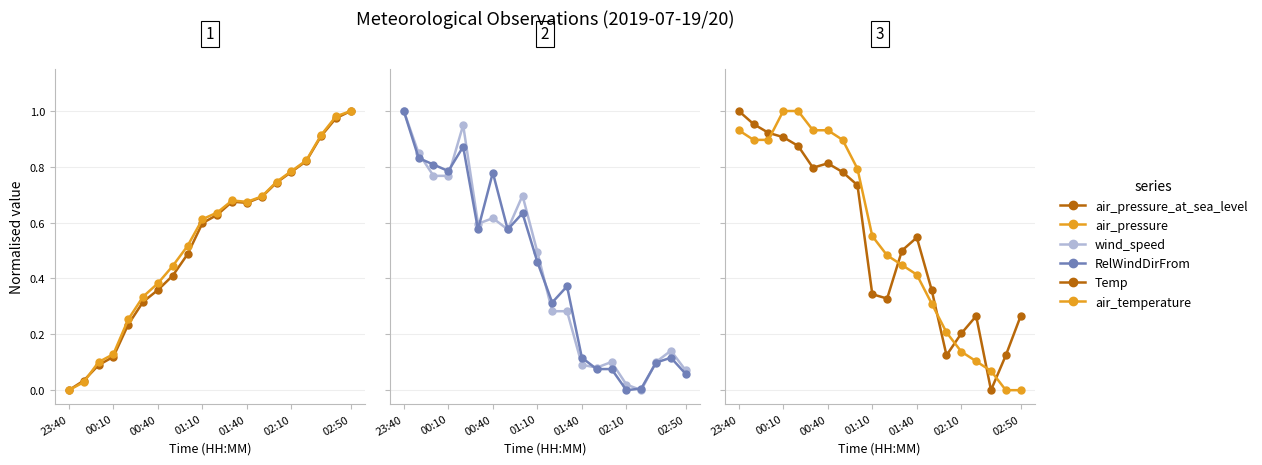

How many distinct data groups are displayed?

6